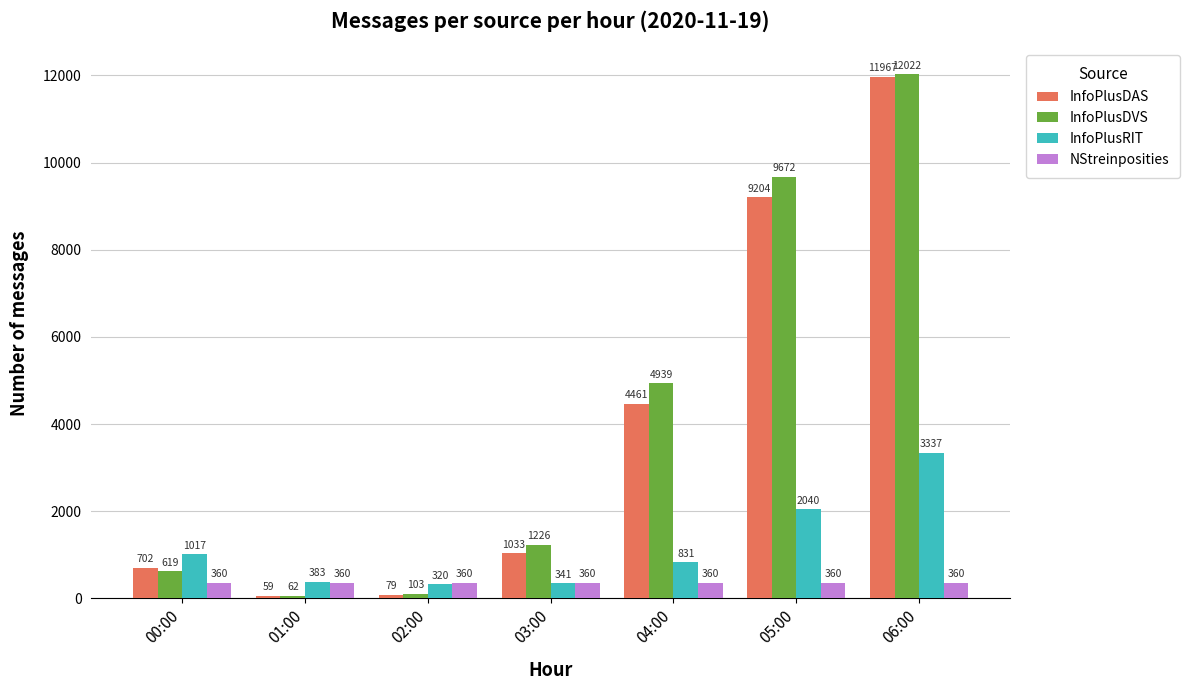

What value does the InfoPlusRIT series have at 00:00?

1017